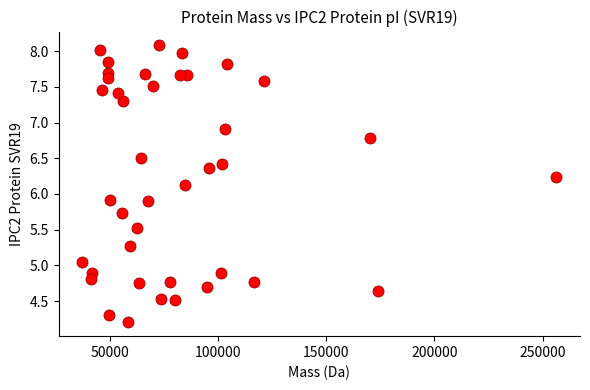

What is the range of X values (max minus min)?

219222.0